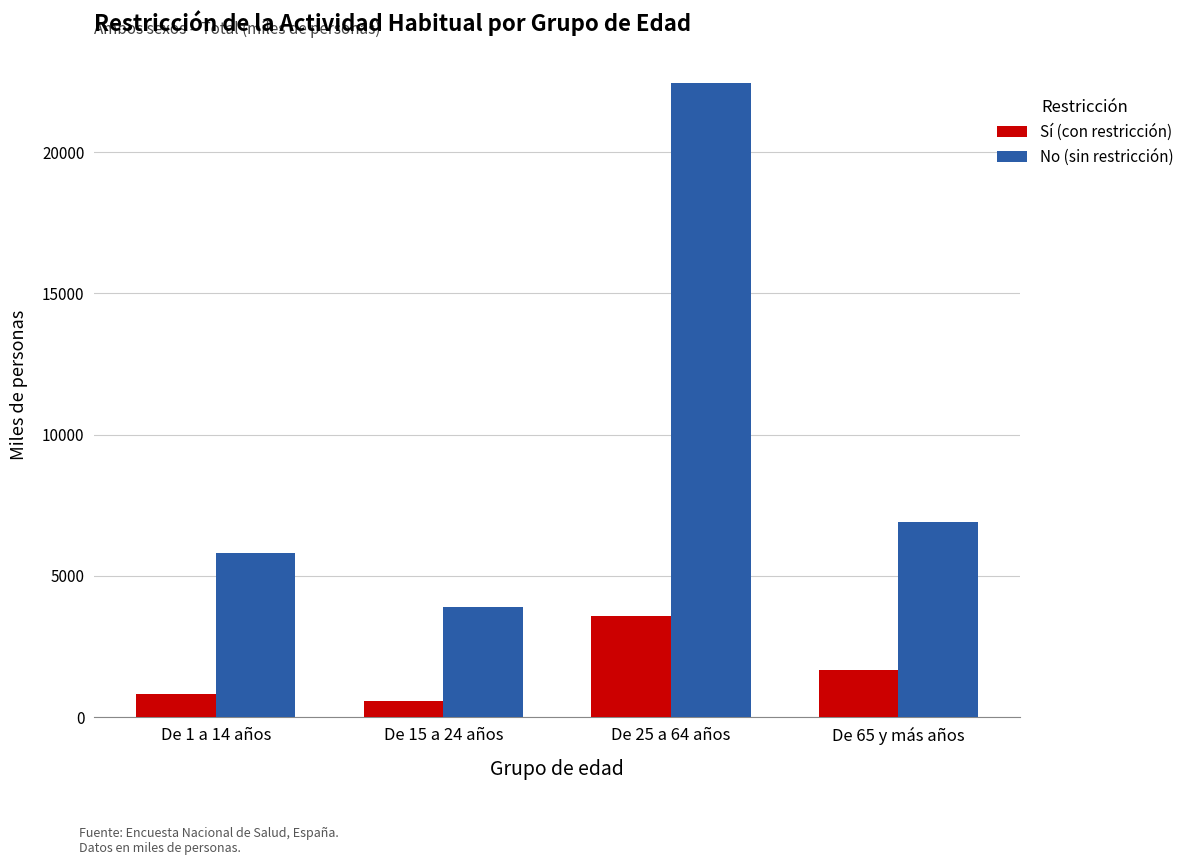

At which label does No (sin restricción) reach its minimum?

De 15 a 24 años